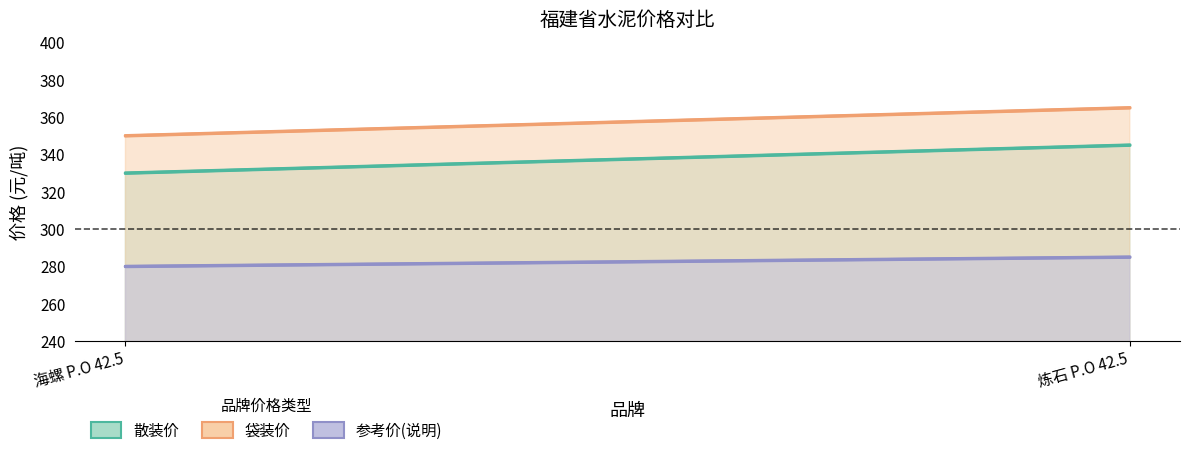

True or false: 袋装价 has a value of 365 at 炼石 P.O 42.5.

True